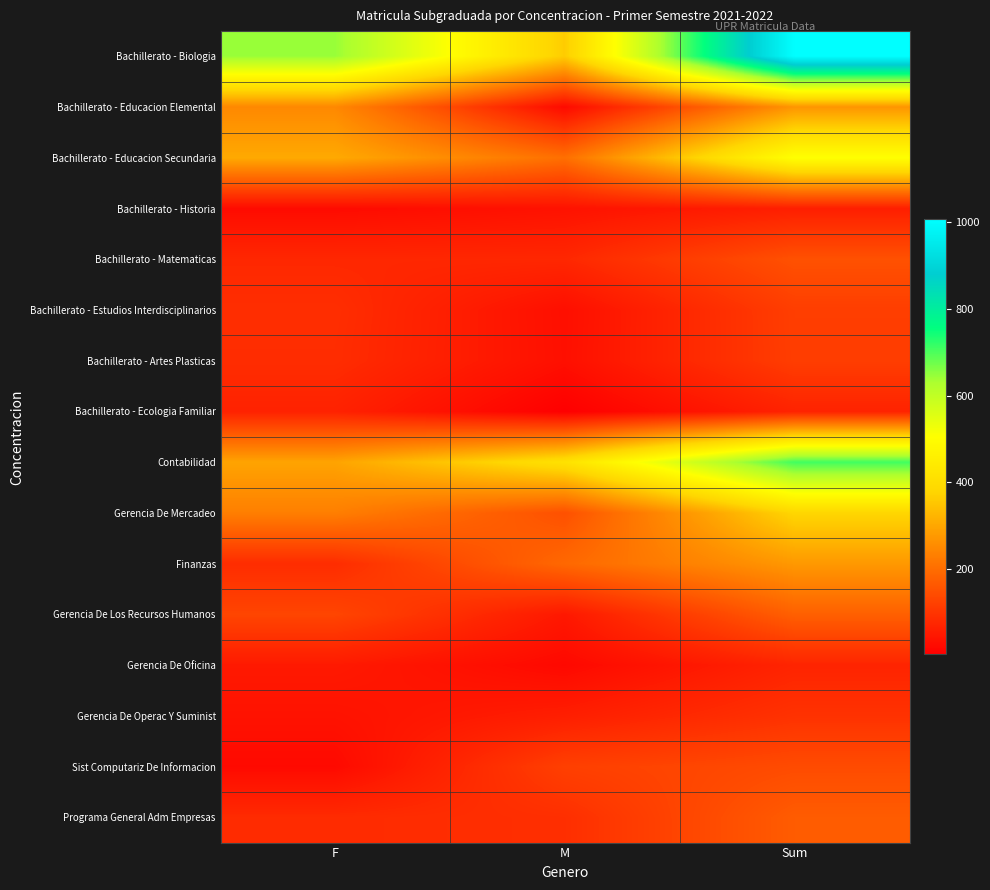

Reading right to left, transcribe all the data shown in this chart.

Bachillerato - Biologia: Sum=1007	M=362	F=645
Bachillerato - Educacion Elemental: Sum=270	M=22	F=248
Bachillerato - Educacion Secundaria: Sum=506	M=203	F=303
Bachillerato - Historia: Sum=59	M=36	F=23
Bachillerato - Matematicas: Sum=150	M=75	F=75
Bachillerato - Estudios Interdisciplinarios: Sum=116	M=30	F=86
Bachillerato - Artes Plasticas: Sum=115	M=31	F=84
Bachillerato - Ecologia Familiar: Sum=67	M=2	F=65
Contabilidad: Sum=708	M=414	F=294
Gerencia De Mercadeo: Sum=380	M=149	F=231
Finanzas: Sum=275	M=191	F=84
Gerencia De Los Recursos Humanos: Sum=176	M=47	F=129
Gerencia De Oficina: Sum=69	M=19	F=50
Gerencia De Operac Y Suminist: Sum=94	M=58	F=36
Sist Computariz De Informacion: Sum=140	M=119	F=21
Programa General Adm Empresas: Sum=169	M=88	F=81